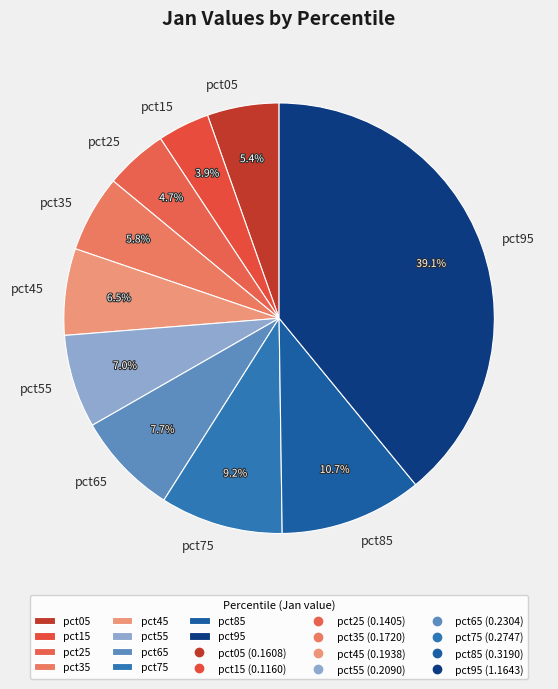

To the nearest percent, what percentage of the pie is pct95?

39%